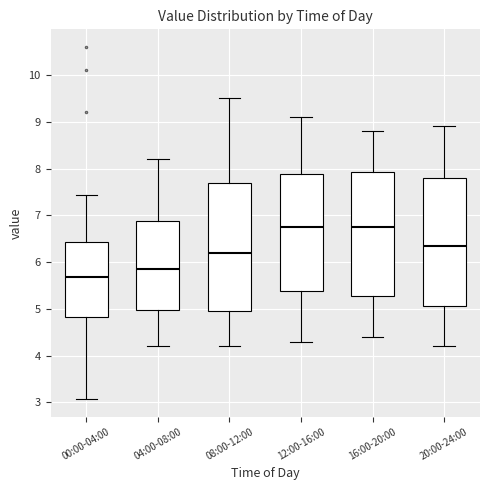

Reading left to right, read every box against the y-axis: the position of its median line, the range the box covers, and the ends of its whiskers. The values are not printed on the chart, so give them approximately, as read against the axis.

00:00-04:00: median 5.7, box 4.8 to 6.4, whiskers 3.1 to 7.4
04:00-08:00: median 5.9, box 5.0 to 6.9, whiskers 4.2 to 8.2
08:00-12:00: median 6.2, box 5.0 to 7.7, whiskers 4.2 to 9.5
12:00-16:00: median 6.8, box 5.4 to 7.9, whiskers 4.3 to 9.1
16:00-20:00: median 6.8, box 5.3 to 7.9, whiskers 4.4 to 8.8
20:00-24:00: median 6.4, box 5.1 to 7.8, whiskers 4.2 to 8.9